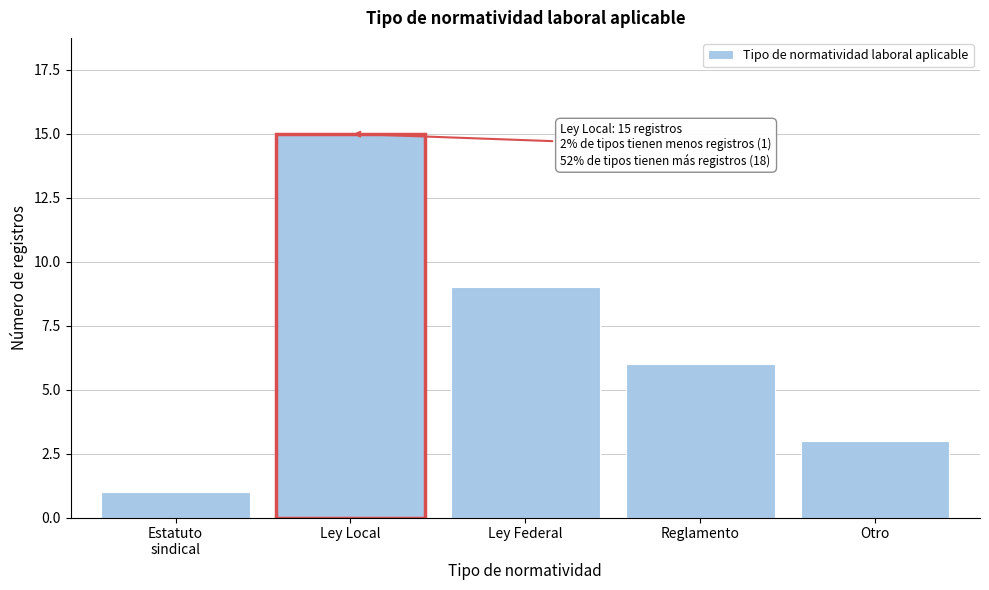

Reading left to right, what are all the values shown in this chart?

1	15	9	6	3